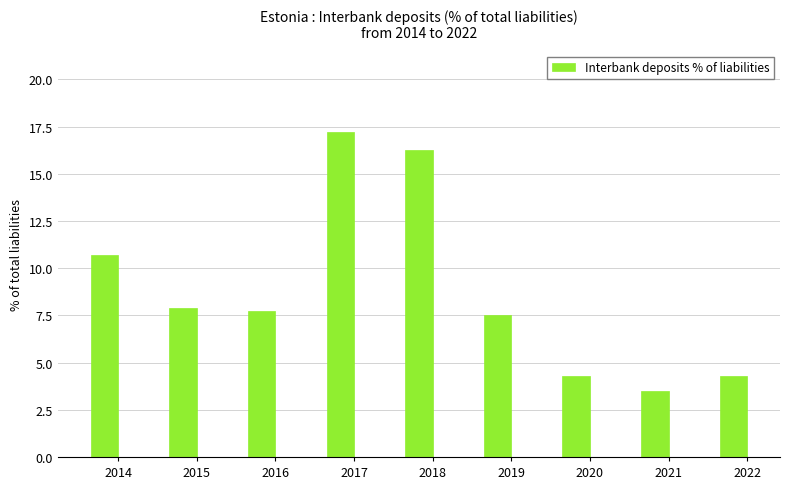

Which label corresponds to the smallest value in the chart?

2021